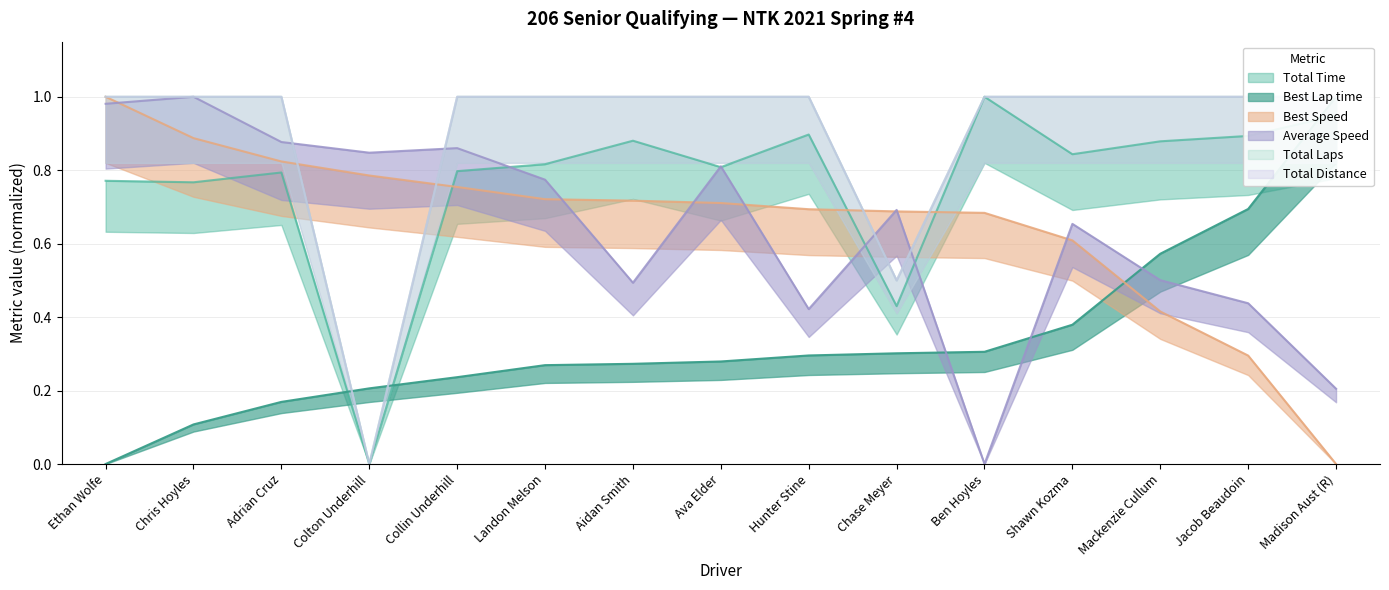

What are all the series names shown in the legend?

Total Time, Best Lap time, Best Speed, Average Speed, Total Laps, Total Distance